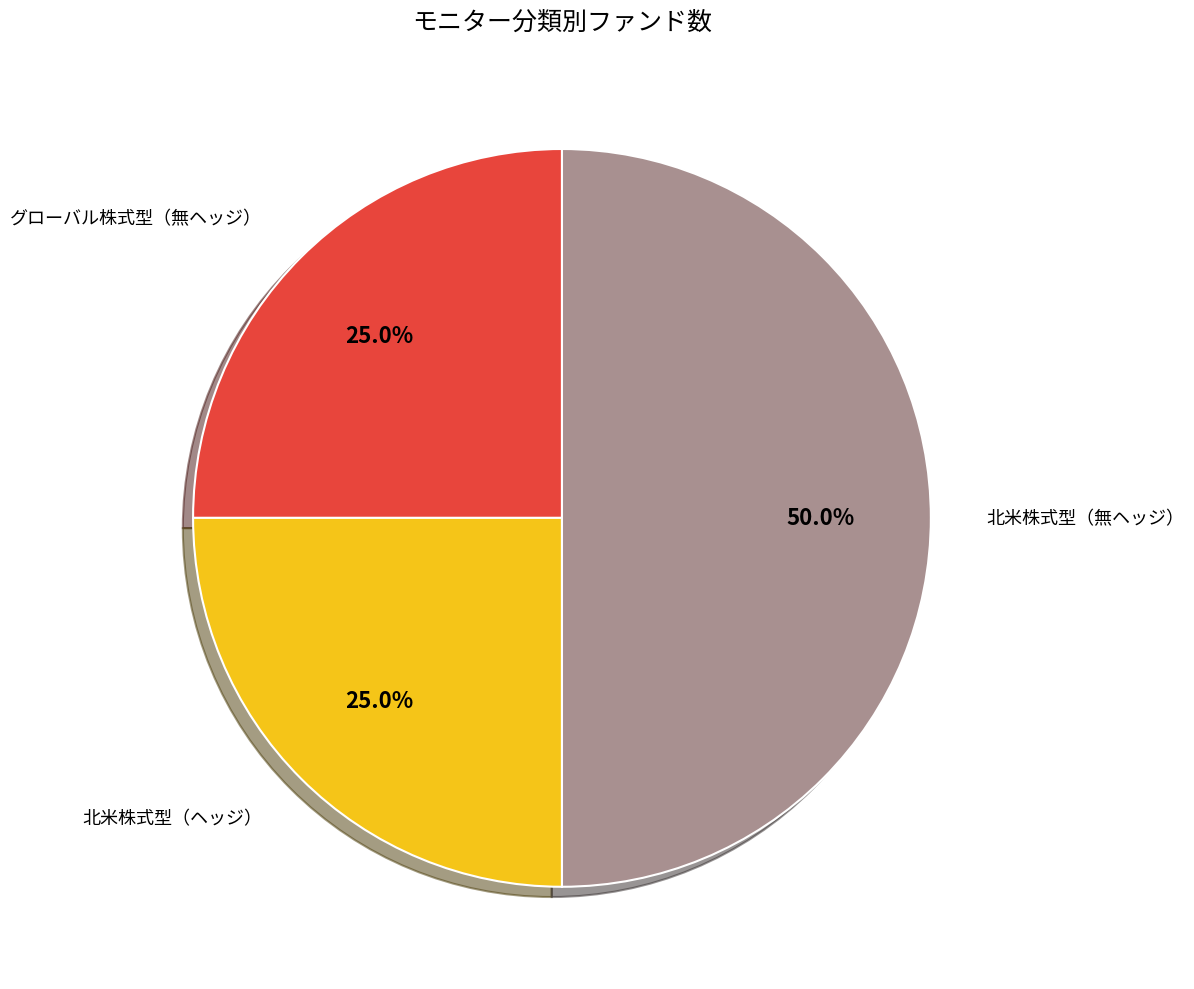

What is the ratio of the value at 北米株式型（無ヘッジ） to the value at グローバル株式型（無ヘッジ）?

2.0